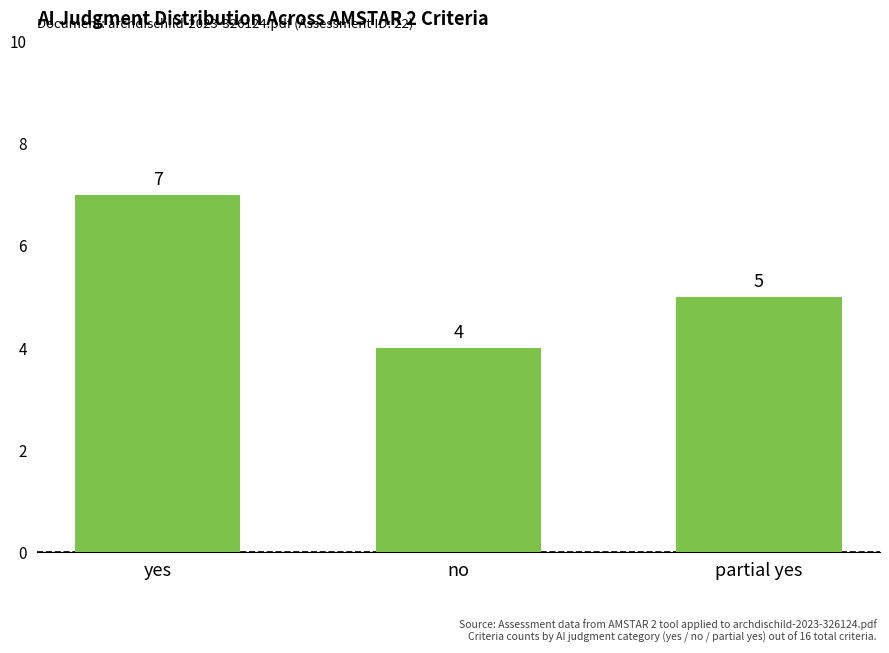

At which category does the chart reach its peak across all series?

yes